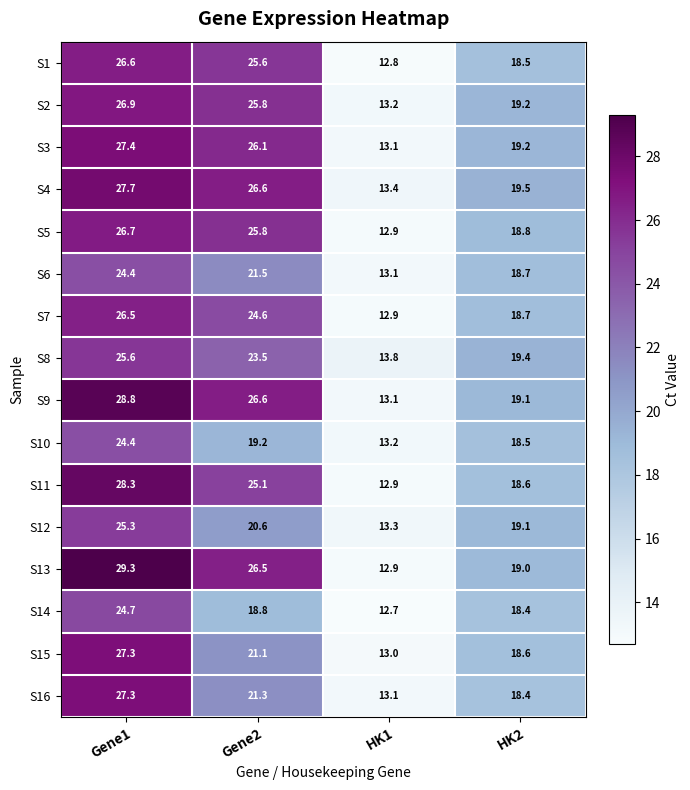

The value of S6 at Gene2 is 34.3. True or false?

False